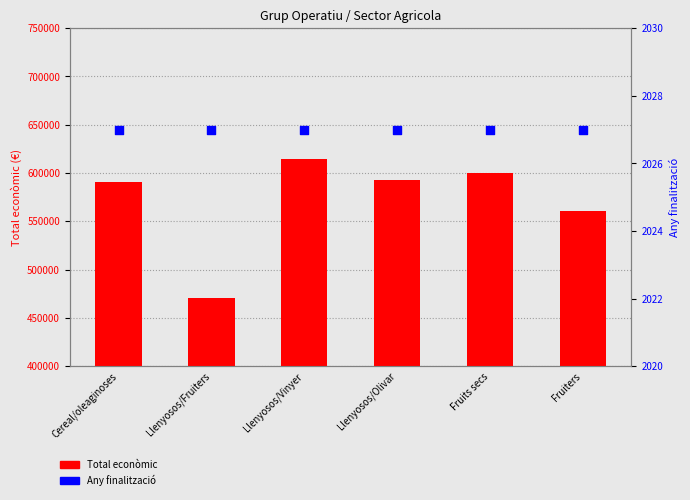

What is the total value across all series at Llenyosos/Olivar?

594502